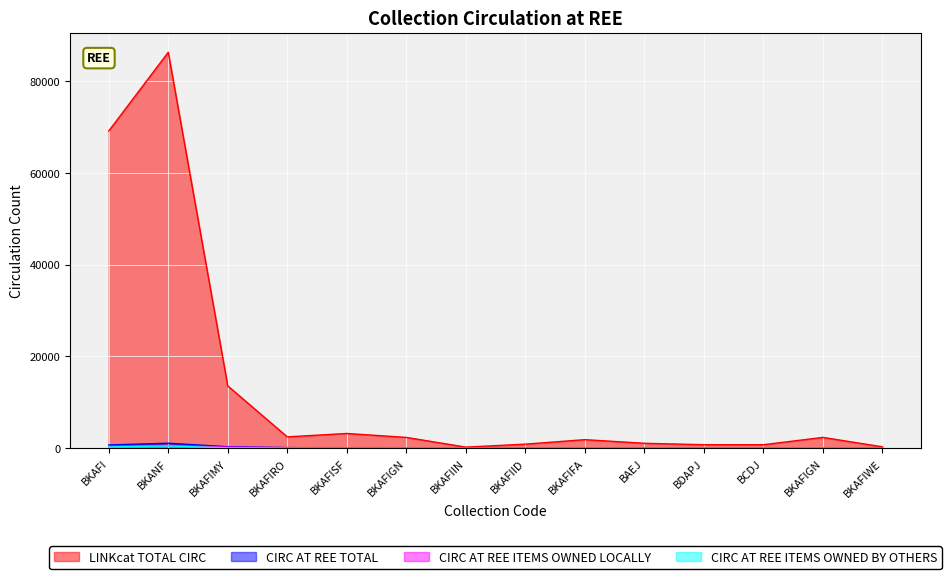

Rank the categories by CIRC AT REE ITEMS OWNED BY OTHERS value from highest to lowest.

BKANF, BKAFI, BKAFIMY, BKAFISF, BKAFIGN, BKAFIGN, BKAFIRO, BKAFIIN, BKAFIID, BKAFIFA, BDAPJ, BKAFIWE, BCDJ, BAEJ